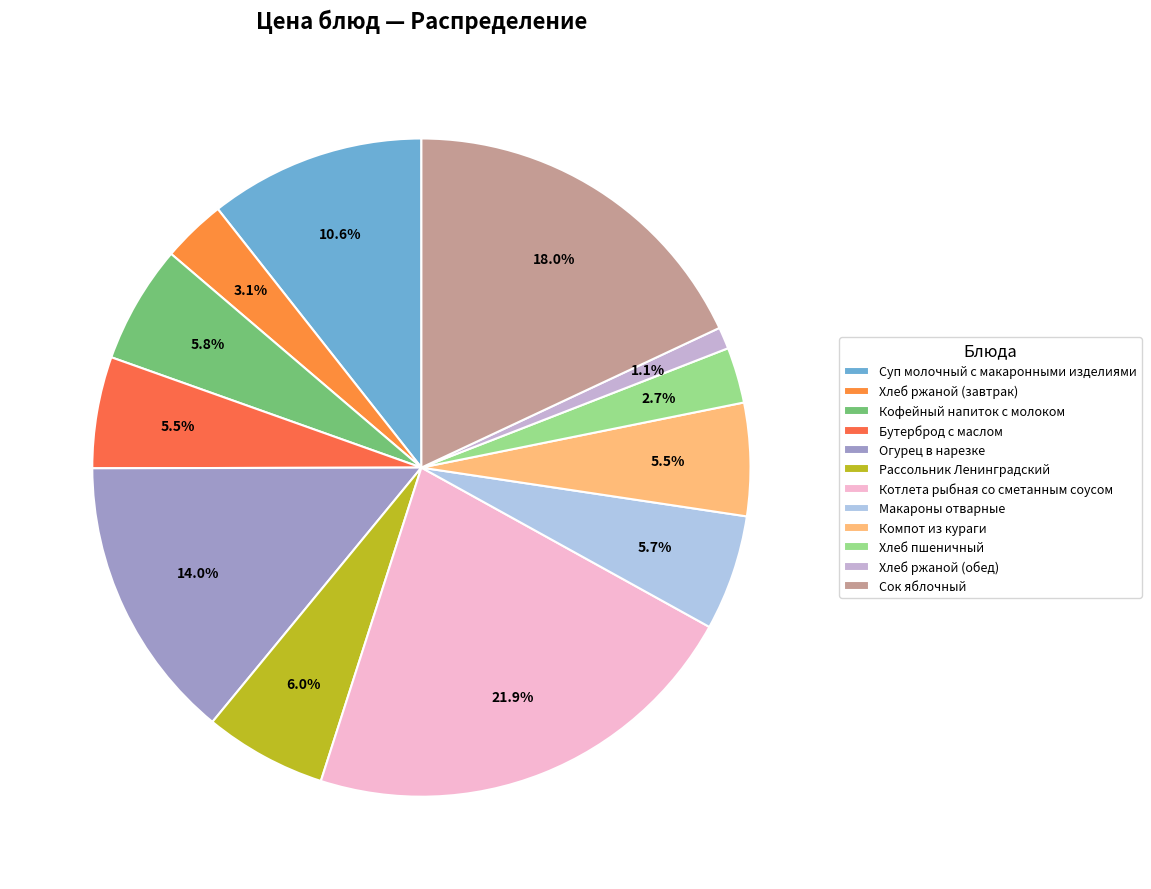

To the nearest percent, what is the difference between the Хлеб ржаной (завтрак) and Сок яблочный slice percentages?

15%